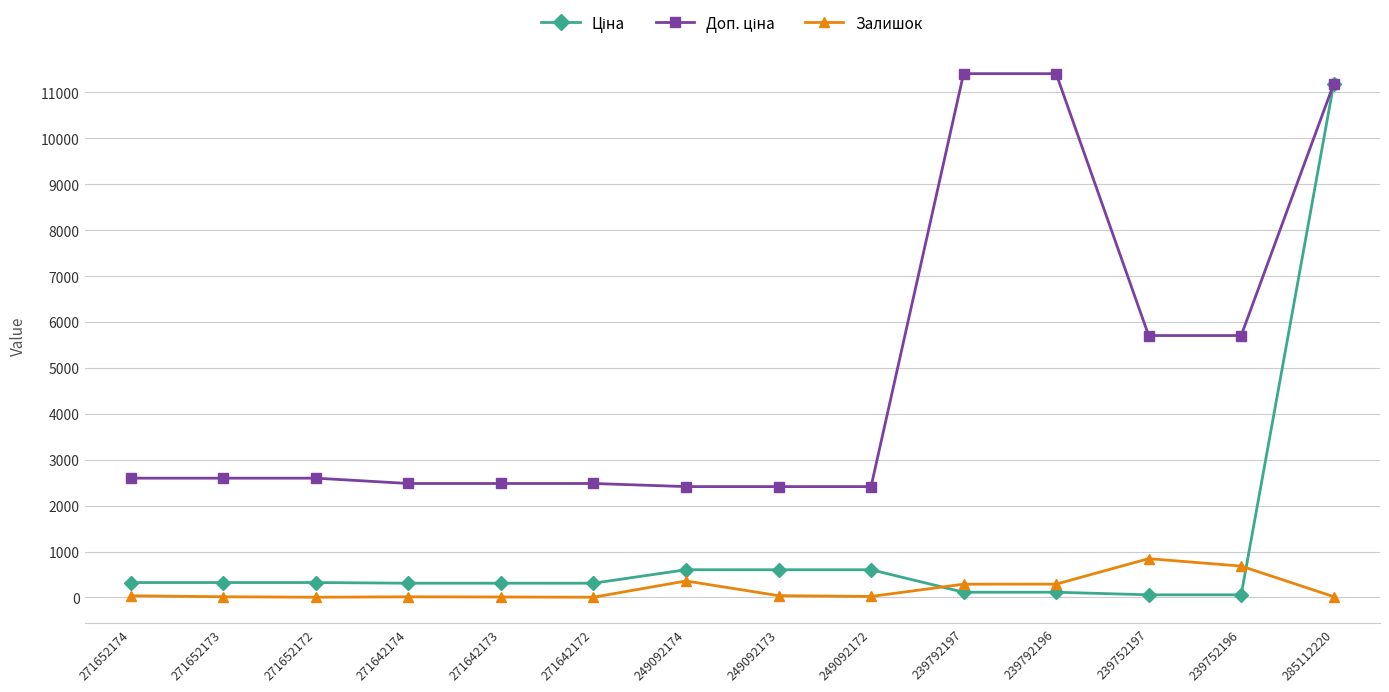

What is the value of the Залишок point at the 13th from the left?

683.0